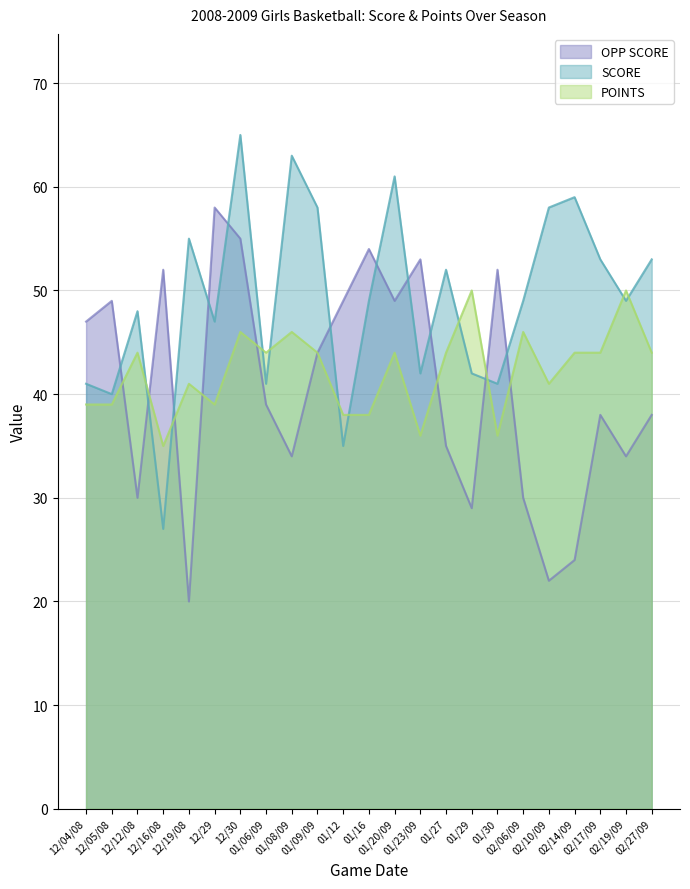

Which series has the largest total across all categories?

SCORE